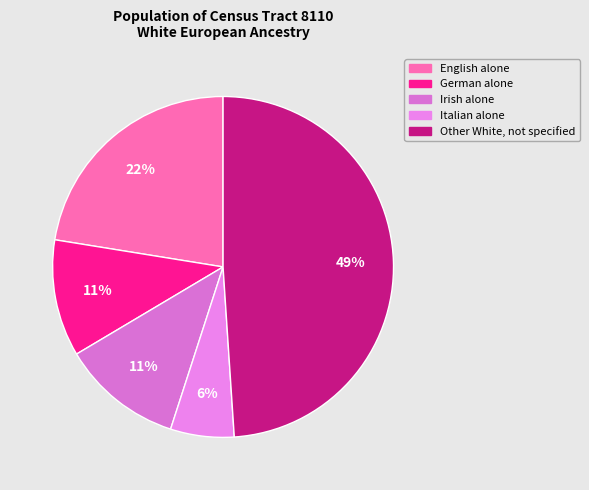

Is it true that Irish alone is 13% of the pie?

False